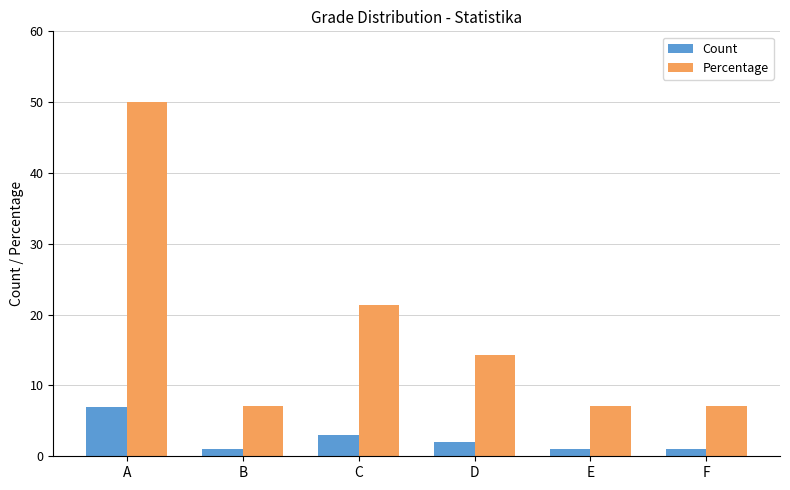

The value of Percentage at C is 5.0. True or false?

False